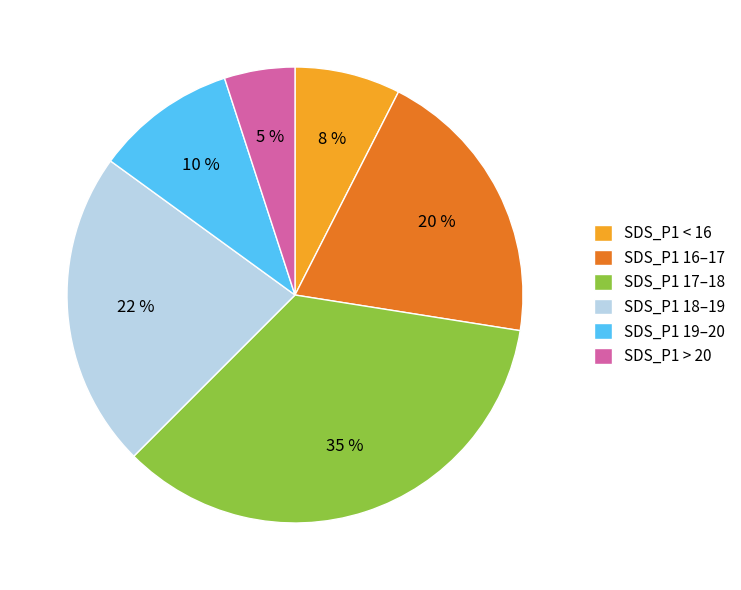

Do SDS_P1 17–18 and SDS_P1 < 16 together represent more than half of the pie?

No